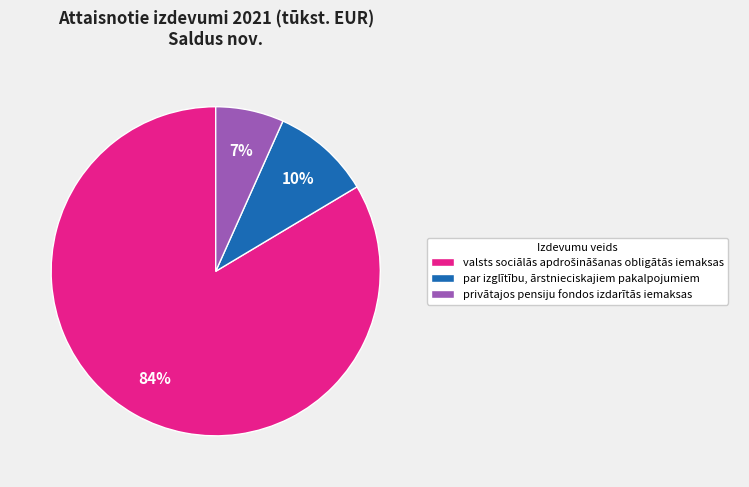

Which slice is the smallest?

privātajos pensiju fondos izdarītās iemaksas